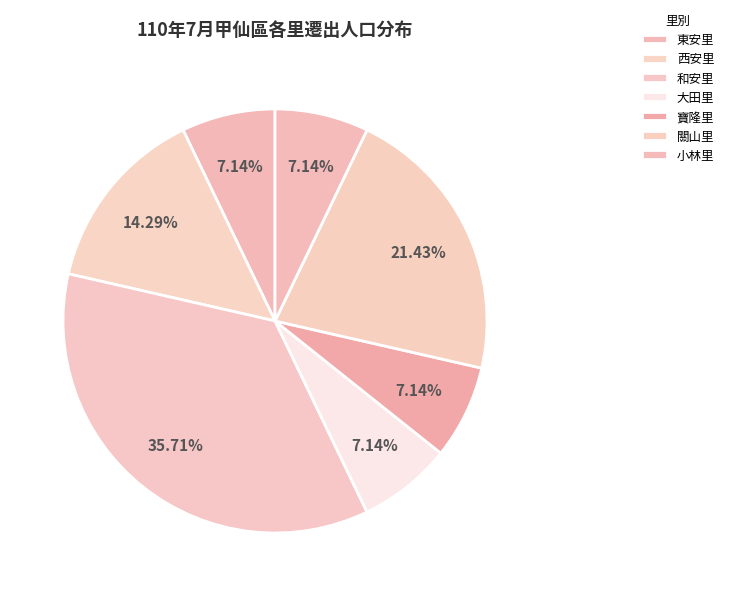

Rank the categories by value from lowest to highest.

東安里, 大田里, 寶隆里, 小林里, 西安里, 關山里, 和安里